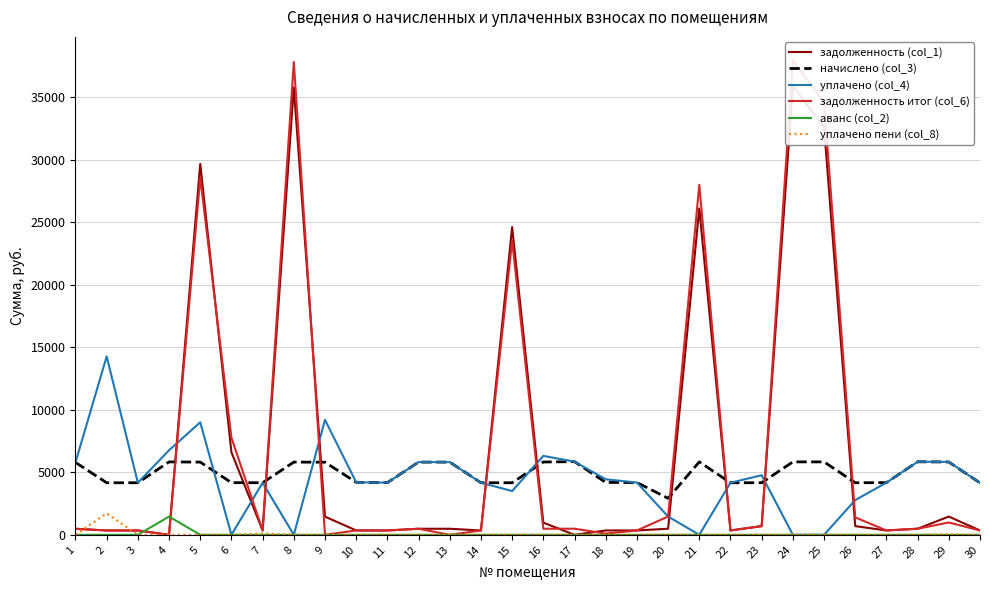

Which series has the widest spread of values?

задолженность итог (col_6)